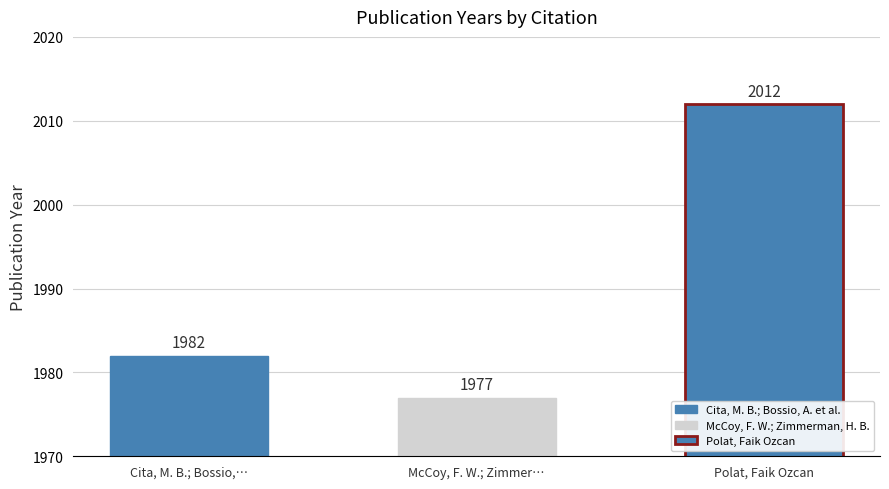

Rank the categories by value from lowest to highest.

McCoy, F. W.; Zimmerman, H. B., Cita, M. B.; Bossio, A. et al., Polat, Faik Ozcan